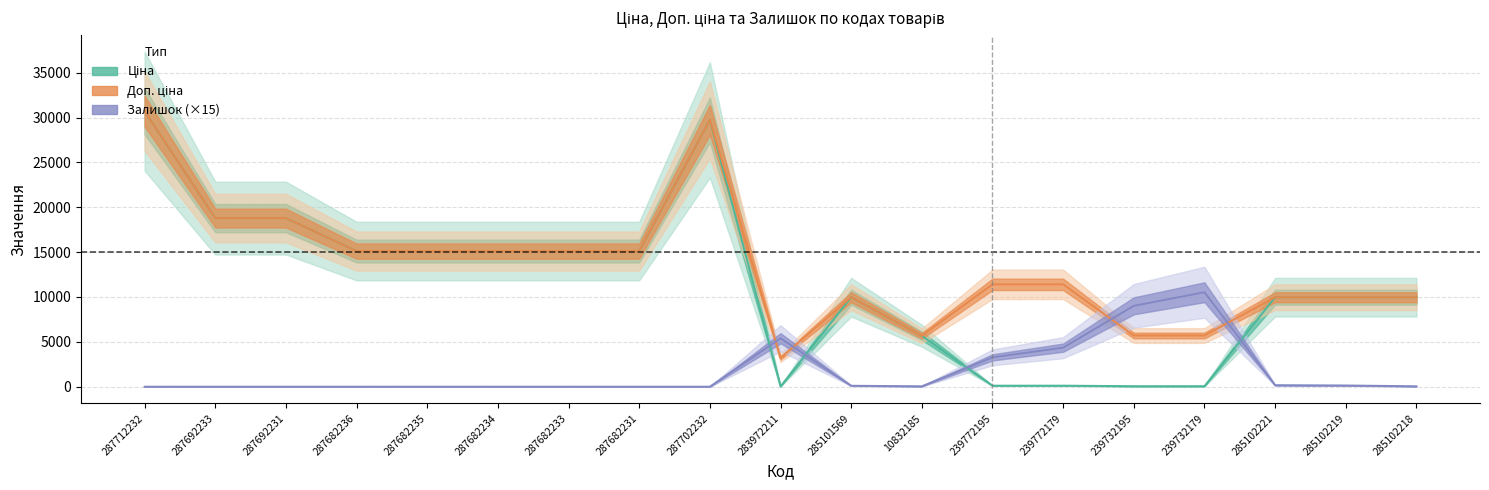

Reading left to right, list all the values displayed in this chart.

Ціна: 30717.1	18796.8	18796.8	15120.0	15120.0	15120.0	15120.0	15120.0	29747.2	32.0	9975.0	5673.8	114.1	114.1	57.0	57.0	9975.0	9975.0	9975.0
Доп. ціна: 30717.1	18796.8	18796.8	15120.0	15120.0	15120.0	15120.0	15120.0	29747.2	3205.0	9975.0	5673.8	11410.0	11410.0	5705.0	5705.0	9975.0	9975.0	9975.0
Залишок: 0.0	0.0	0.0	0.0	0.0	0.0	0.0	0.0	0.0	5400.0	105.0	45.0	3270.0	4350.0	9015.0	10530.0	165.0	135.0	45.0